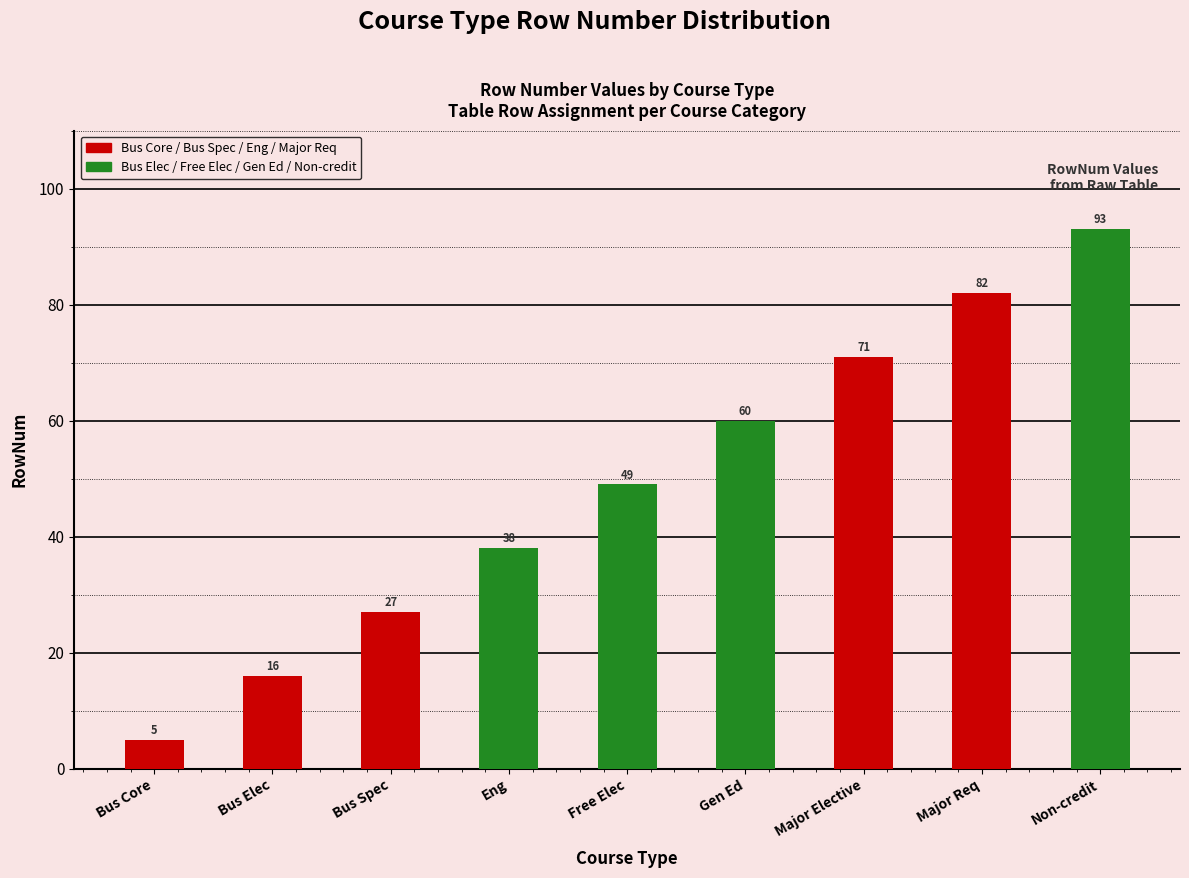

How many data points are less than 49?

4